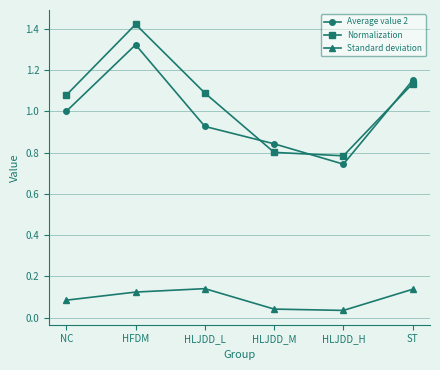

True or false: Standard deviation and Normalization cross at least once.

False